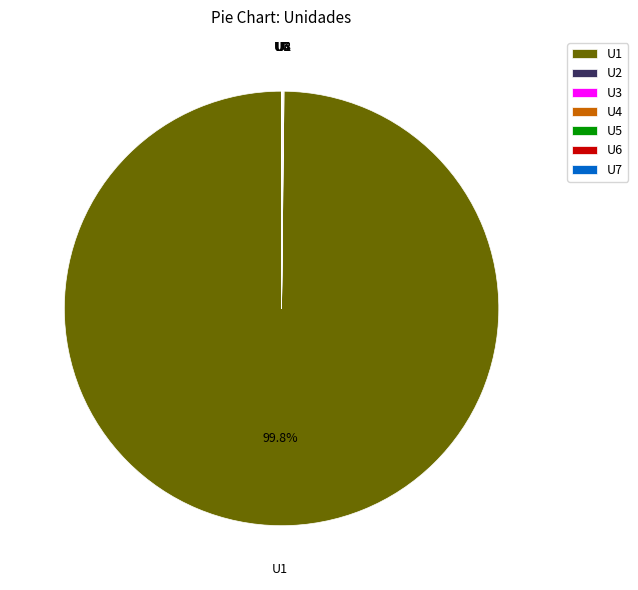

What is the largest slice in the pie chart?

U1